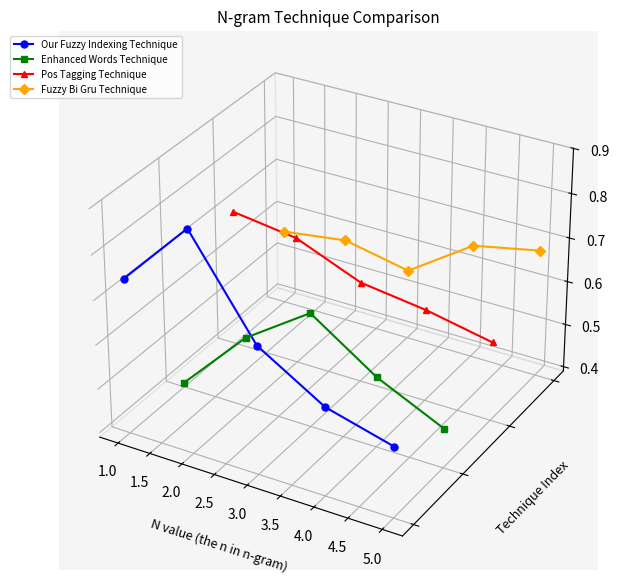

Where is the first local maximum for Fuzzy Bi Gru Technique?

2.0